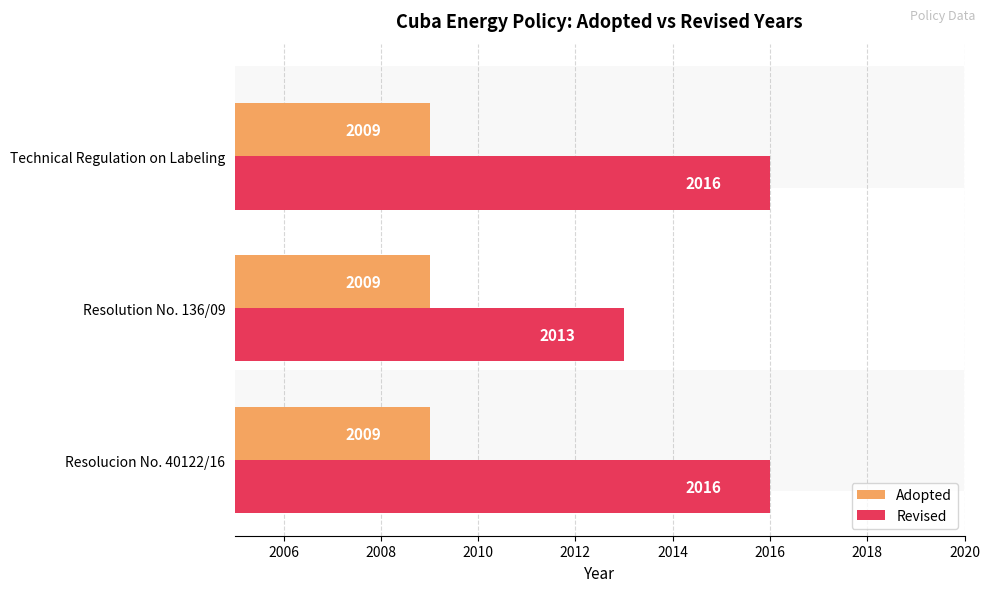

Which series has the largest total across all categories?

Revised